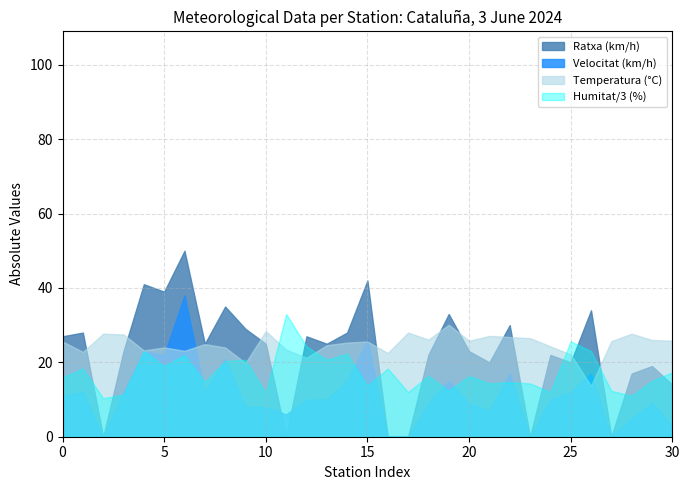

Which series has the widest spread of values?

Ratxa (km/h)